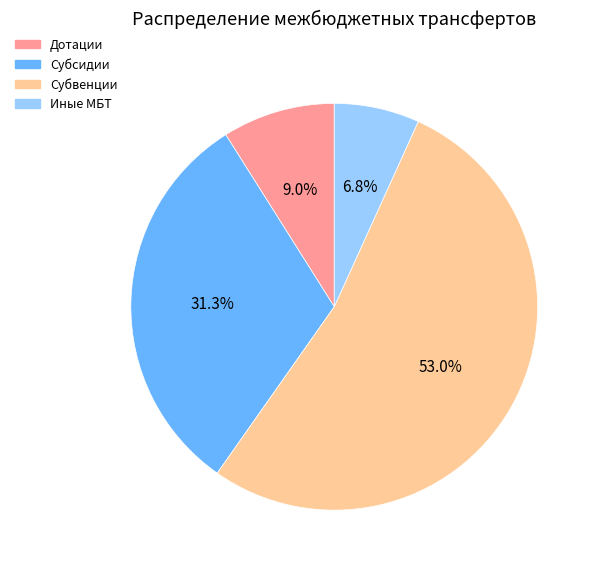

Is there a majority slice in this chart?

Yes